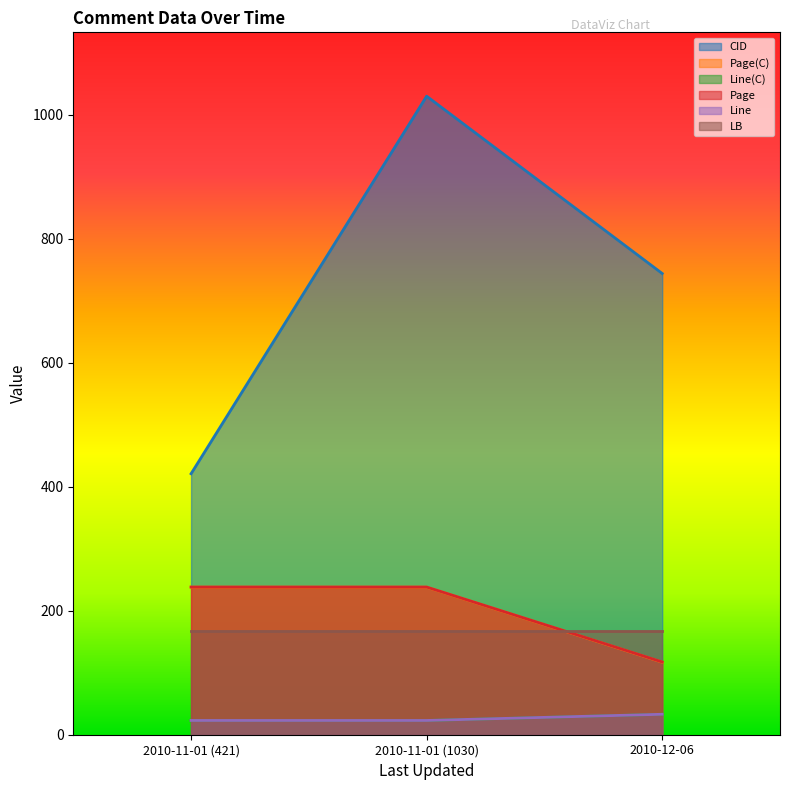

Is it true that Line(C) equals 23.0 at 2010-11-01 (1030)?

True